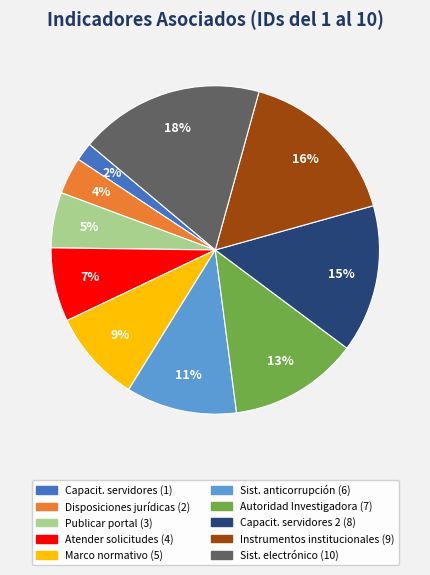

To the nearest percent, what is the difference between the largest and smallest slice percentages?

16%